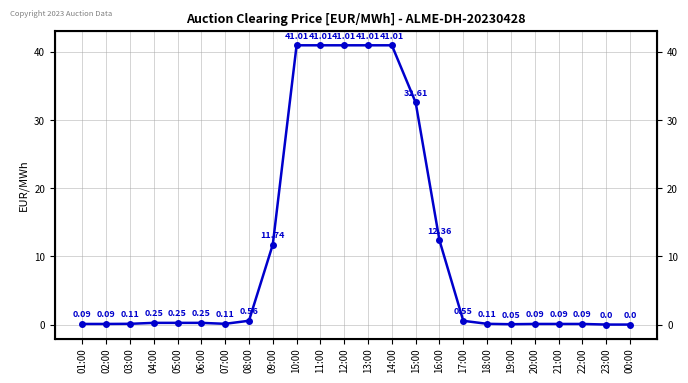

What is the approximate value at 02:00?

0.1